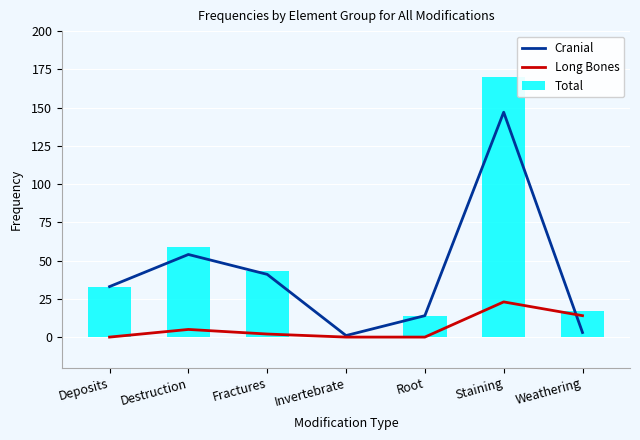

Reading left to right, transcribe all the data shown in this chart.

Cranial: Deposits=33	Destruction=54	Fractures=41	Invertebrate=1	Root=14	Staining=147	Weathering=3
Long Bones: Deposits=0	Destruction=5	Fractures=2	Invertebrate=0	Root=0	Staining=23	Weathering=14
Total: Deposits=33	Destruction=59	Fractures=43	Invertebrate=1	Root=14	Staining=170	Weathering=17